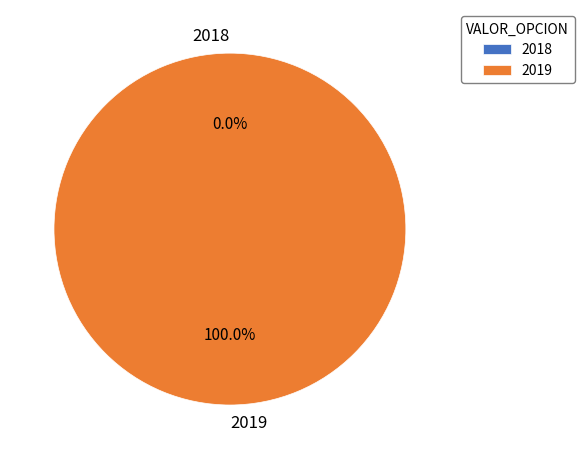

How many segments does this pie chart have?

2